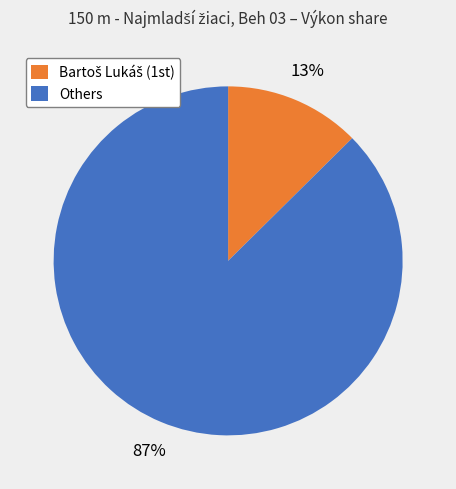

What percentage is the Others slice, to the nearest percent?

87%